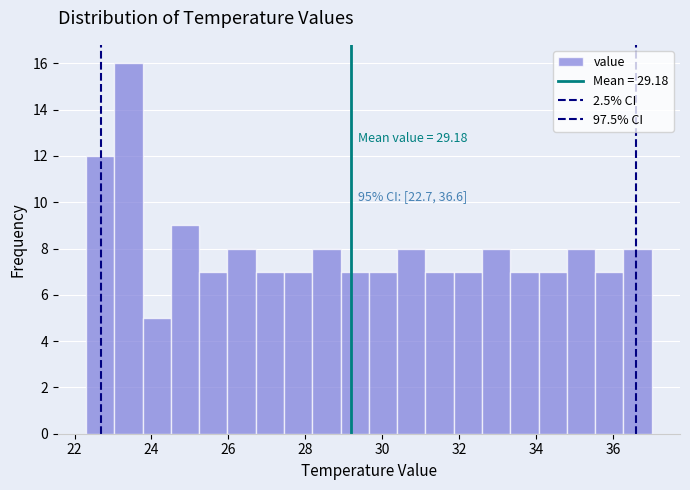

Read against the x-axis, roughly where is the centre of the tallest bar?

23.4